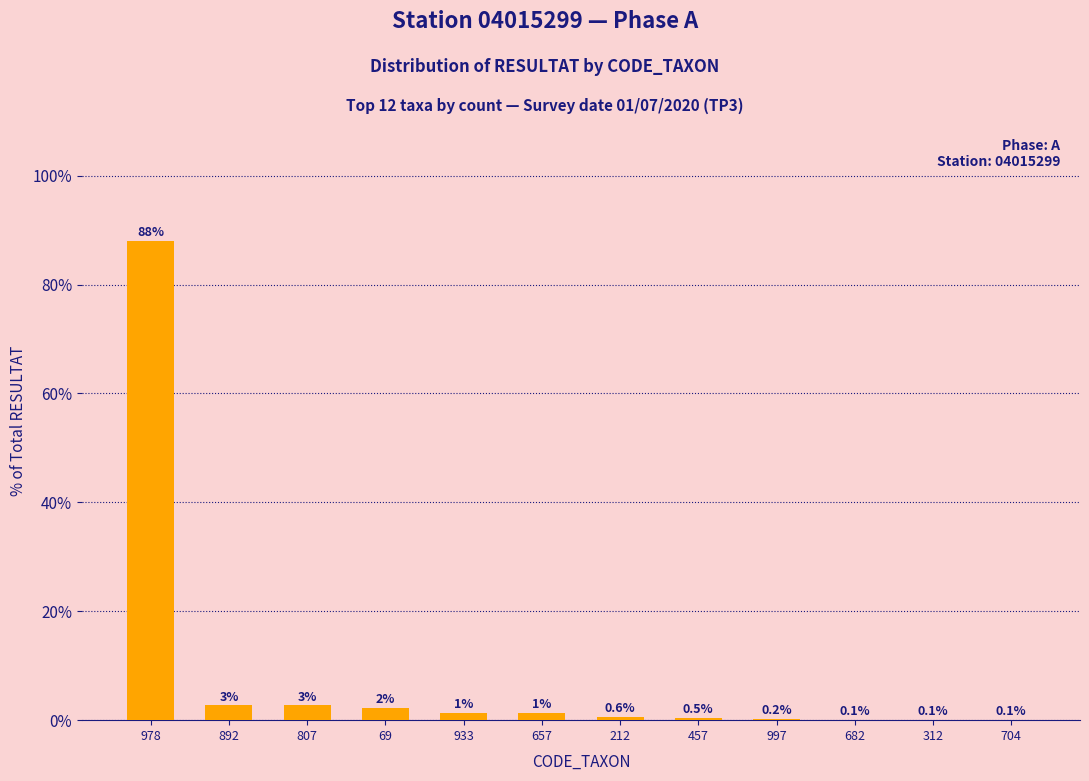

What value does the data have at 807?

2.7